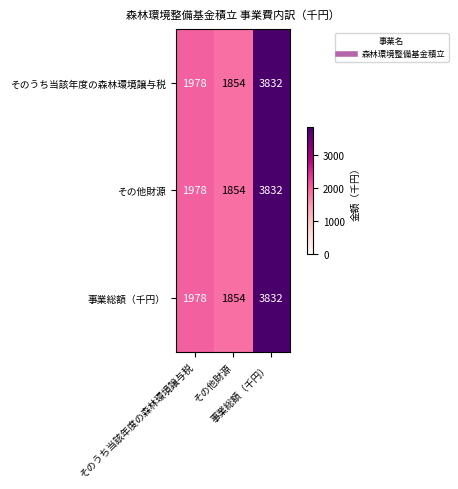

How many categories are shown in the chart?

3